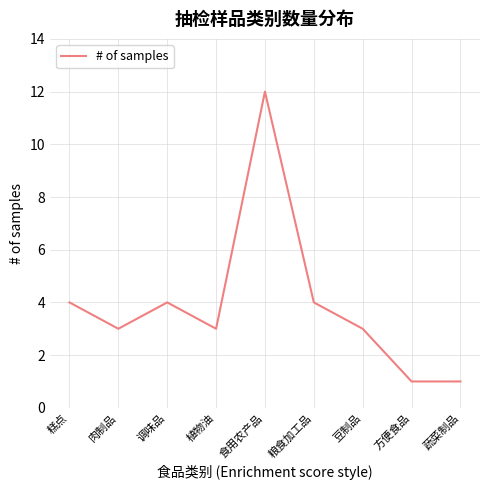

What is the minimum value shown in the chart?

1